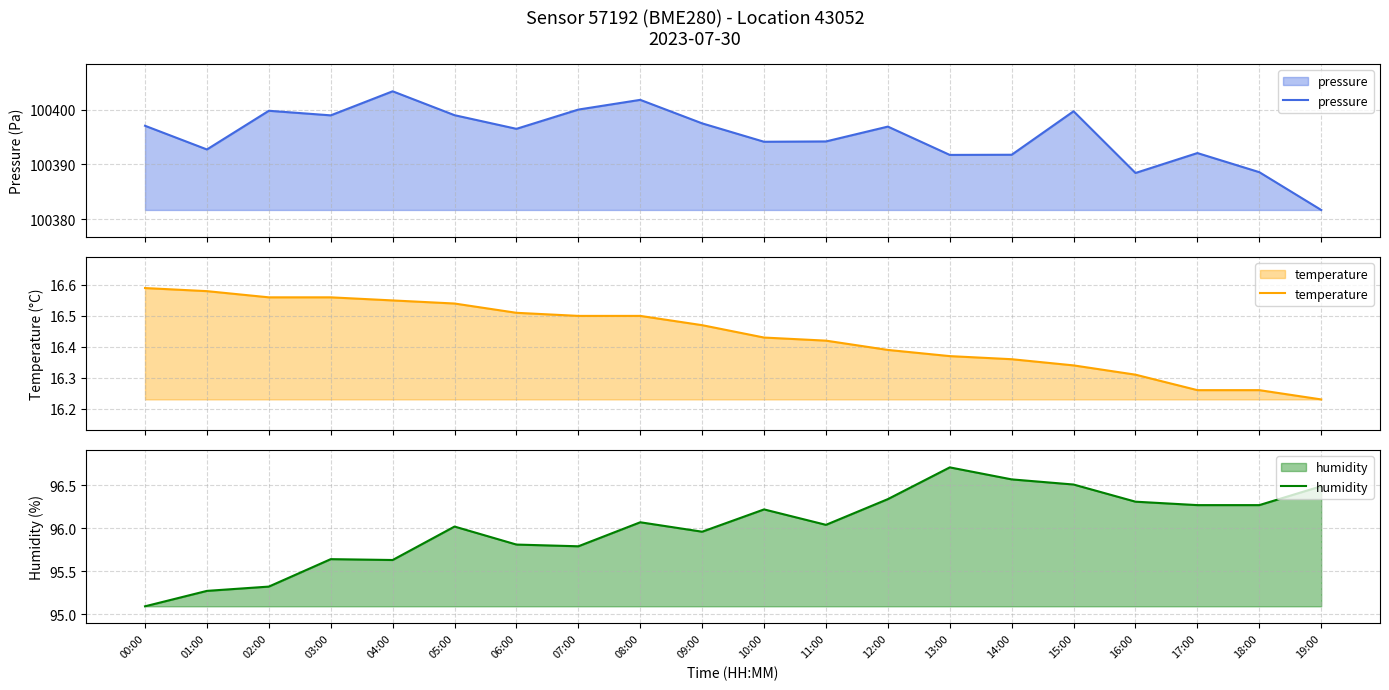

What position from the right is 05:00?

15